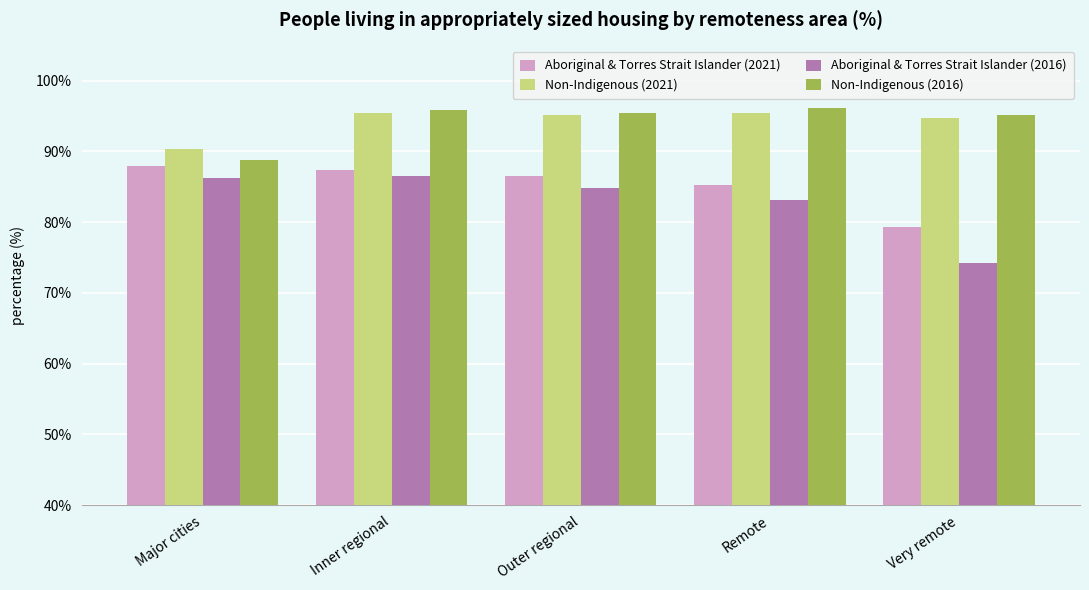

What is the greatest value displayed?

96.1